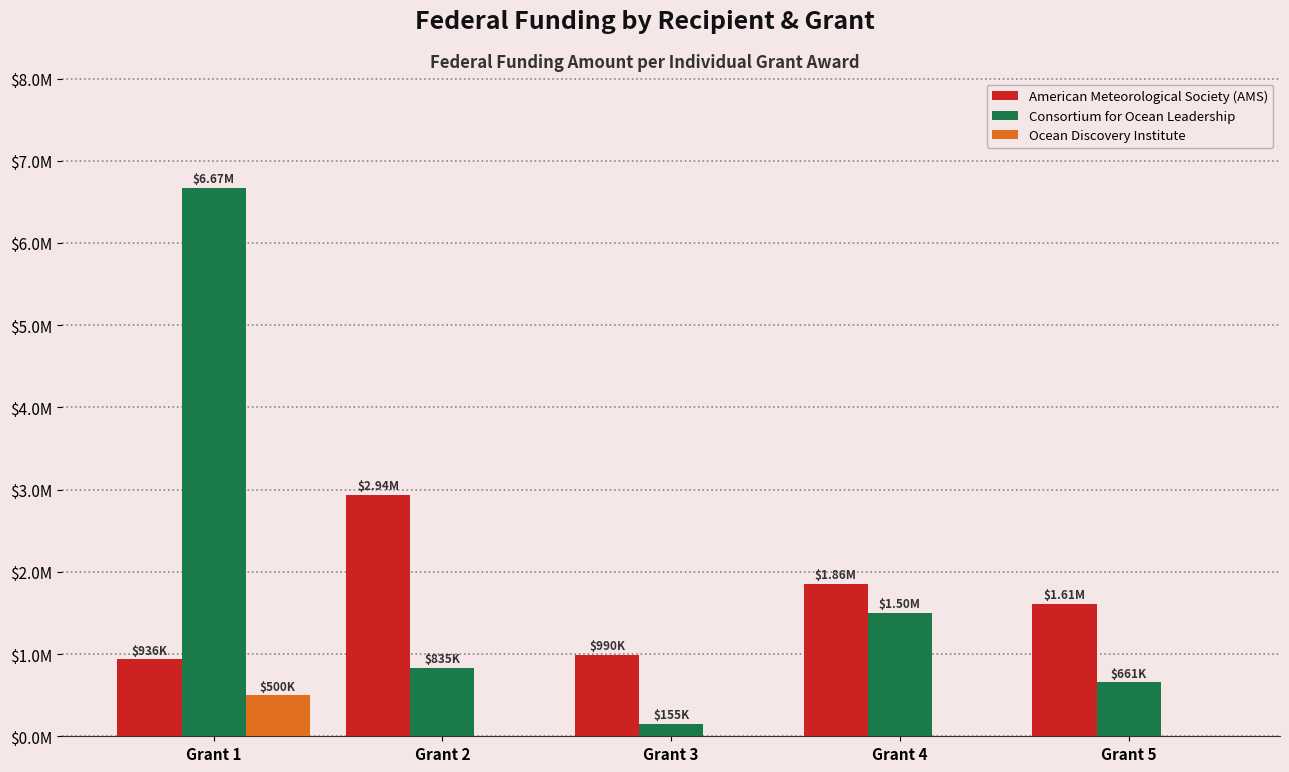

Are the bars grouped side by side (vs. stacked)?

Yes